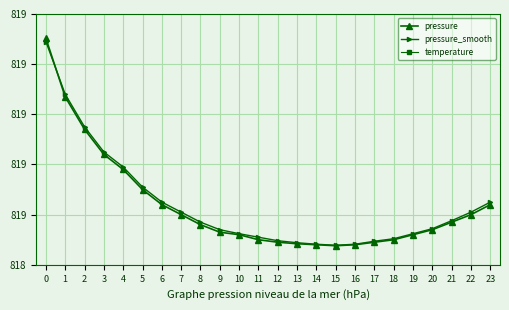

At how many categories does at least one series exceed -5231?

24